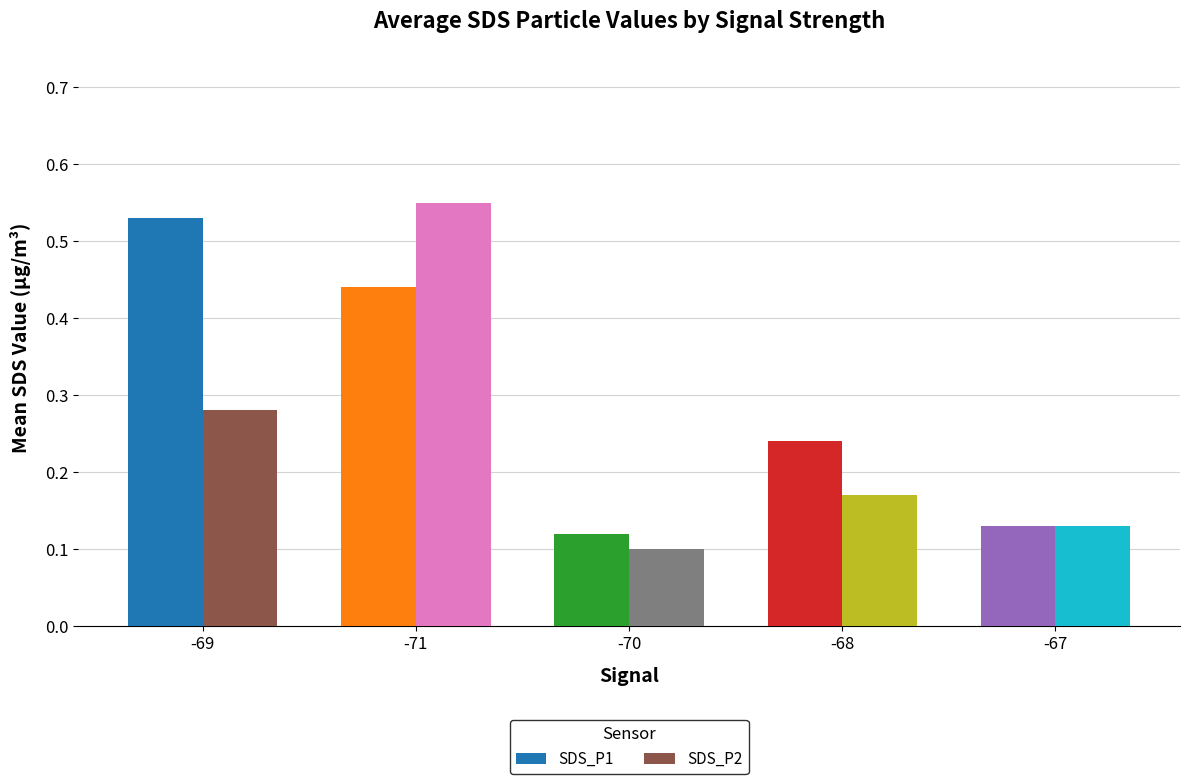

Count the number of categories in the chart.

5